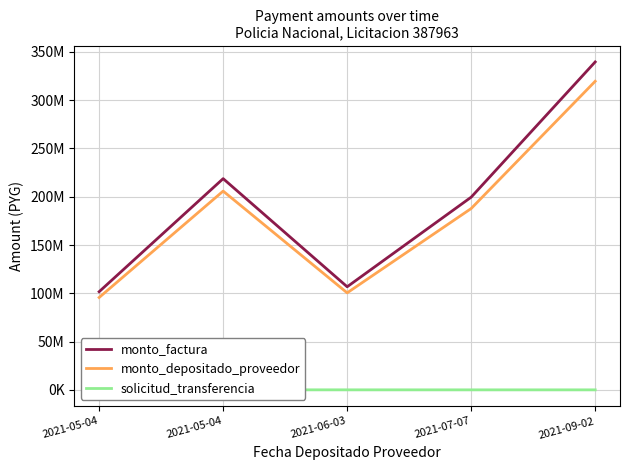

What is the lowest value of the monto_factura series?

101658173